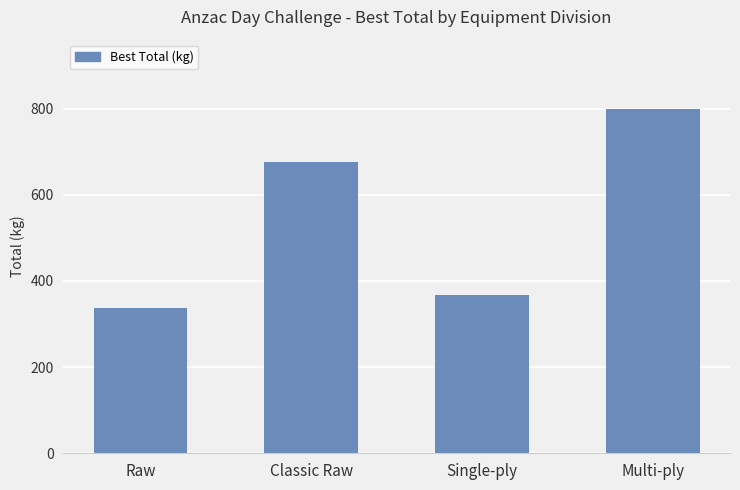

Rank the categories by value from lowest to highest.

Raw, Single-ply, Classic Raw, Multi-ply